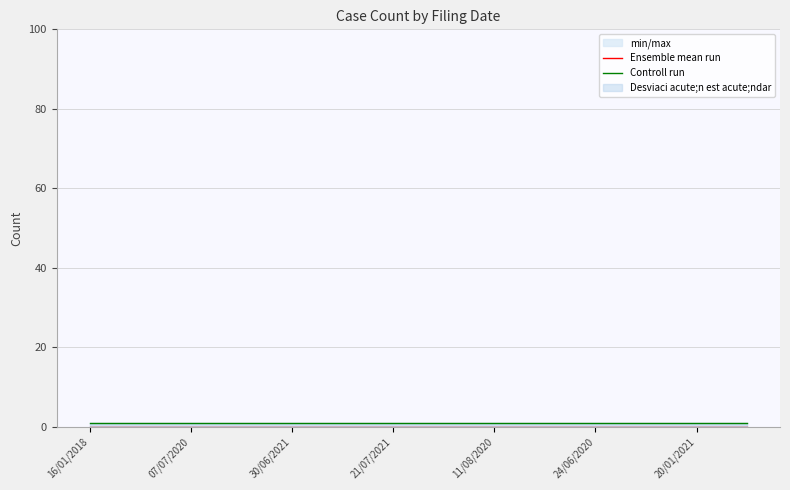

Reading right to left, list all the values displayed in this chart.

Ensemble mean run: 0	0	0	0	0	0	0	0	0	0	0	0	0	0
Controll run: 1	1	1	1	1	1	1	1	1	1	1	1	1	1